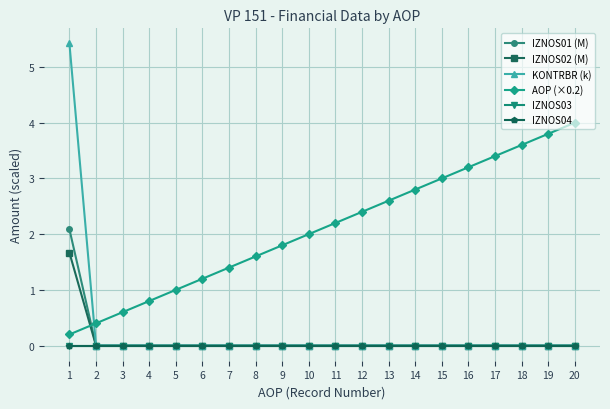

Is this an area chart (filled region under the line)?

No